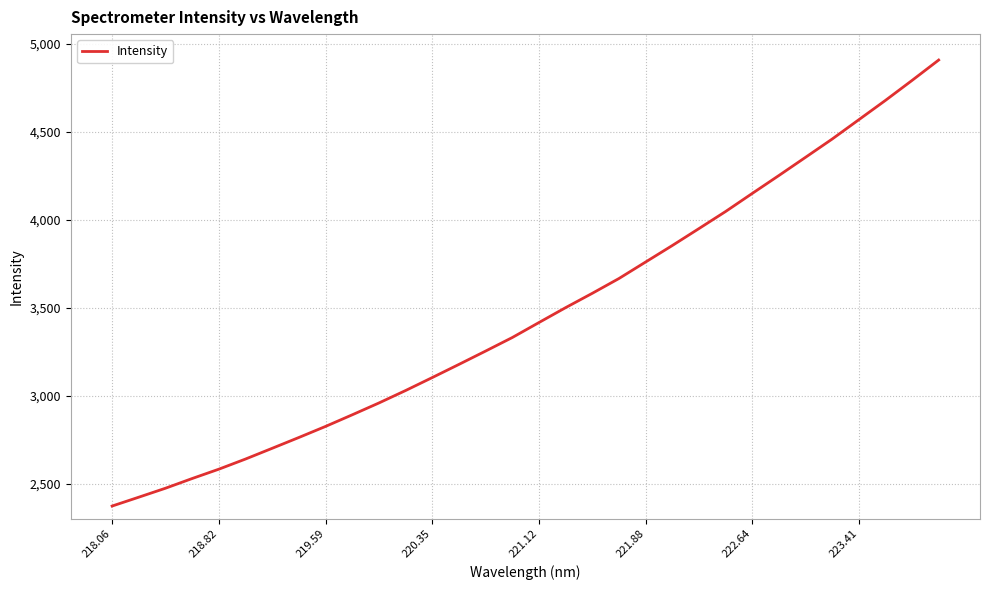

What is the minimum value shown in the chart?

2374.4